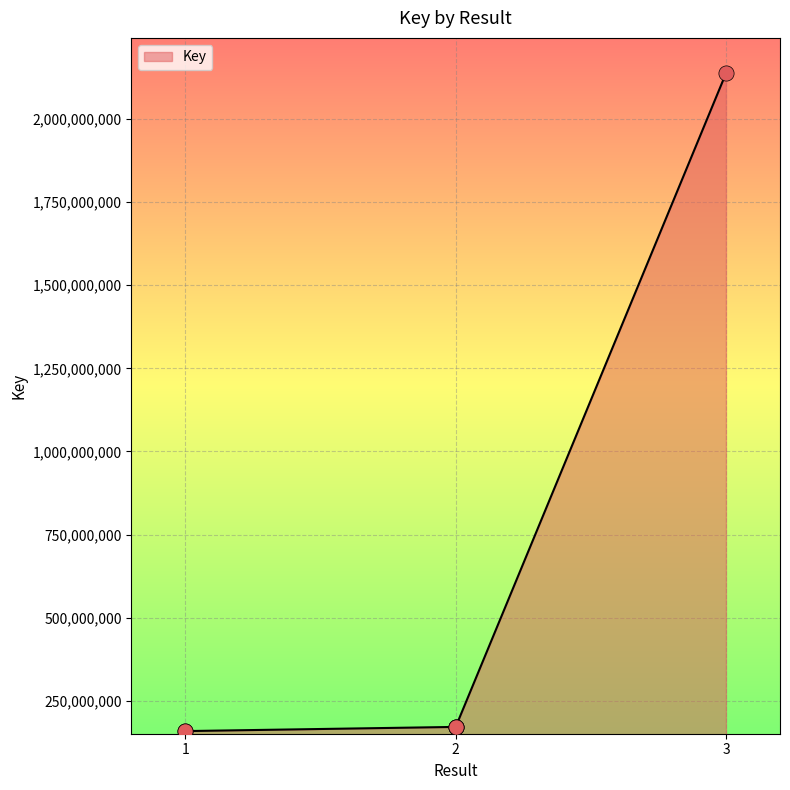

What is the ratio of the value at 1 to the value at 3?

0.1